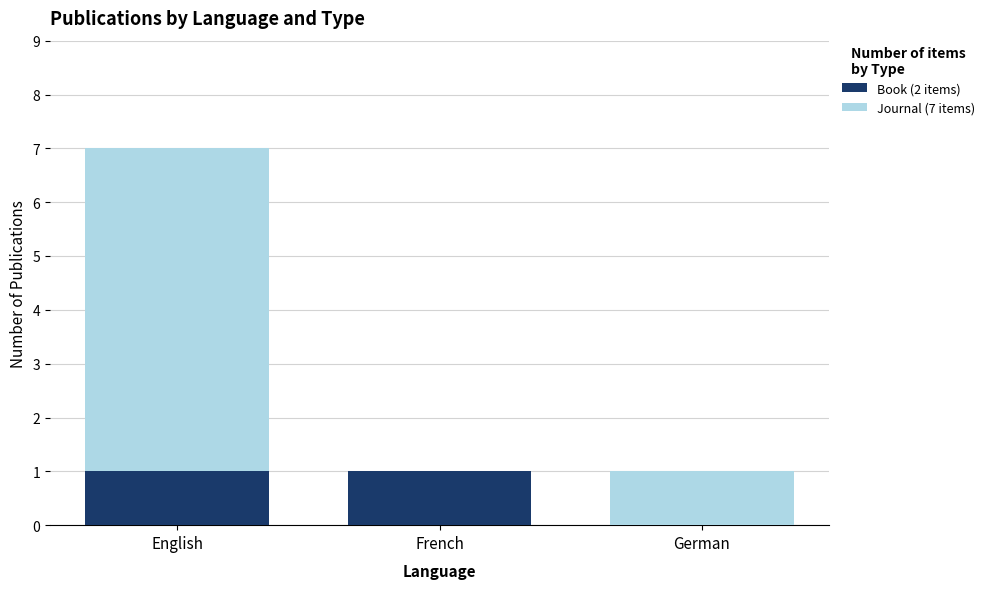

The Book (2 items) series shows 1 at English. True or false?

True